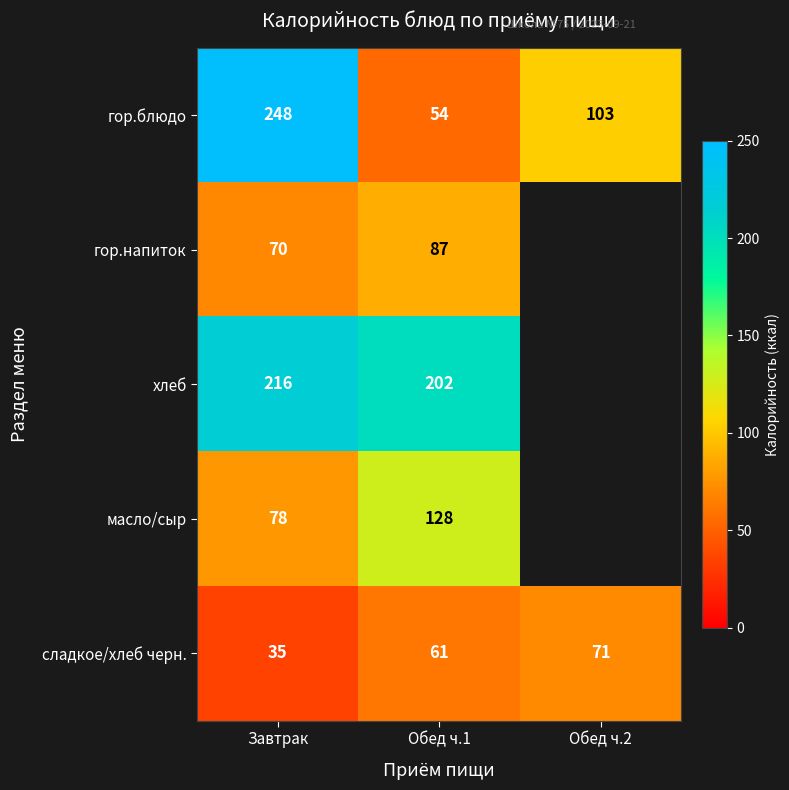

Rank the categories by сладкое/хлеб черн. value from lowest to highest.

Завтрак, Обед ч.1, Обед ч.2